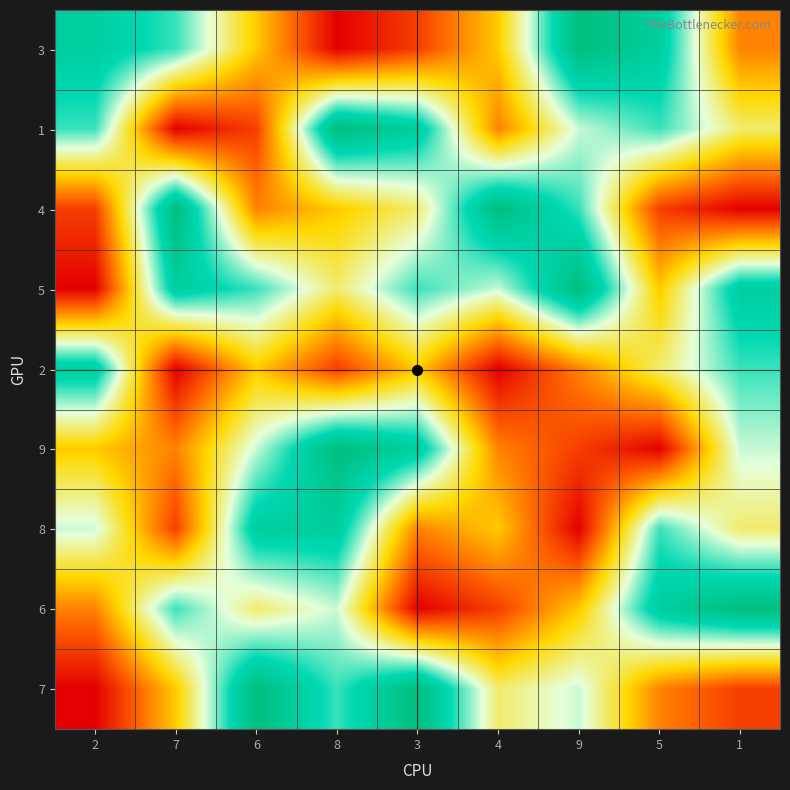

Count the number of data series in this chart.

9